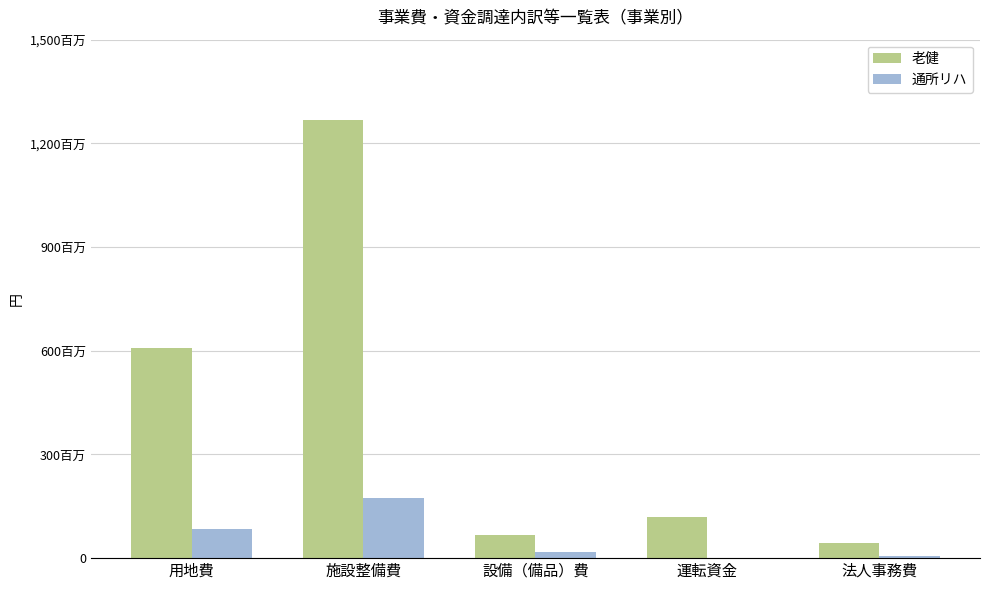

Does the chart contain stacked bars?

No